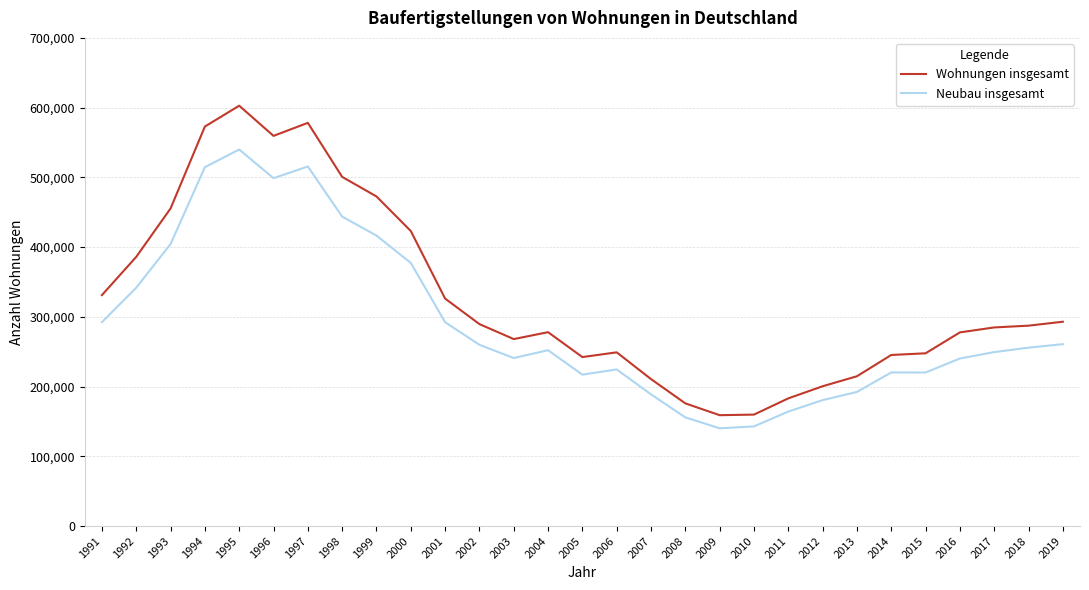

Rank the series by their maximum value, from highest to lowest.

Wohnungen insgesamt, Neubau insgesamt